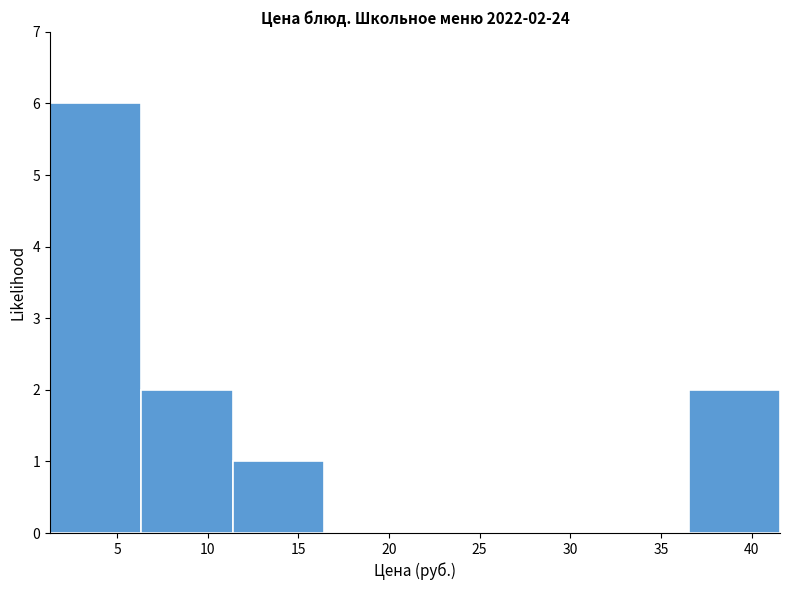

Which range on the x-axis has the tallest bar?

1.5 to 6.5